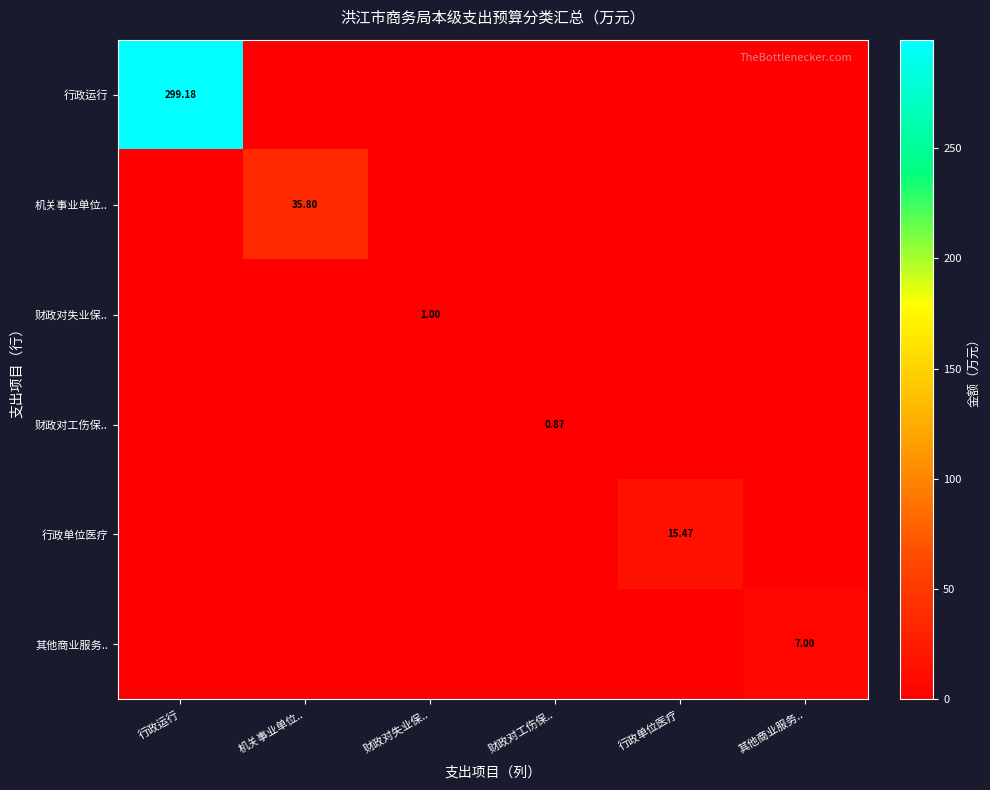

Which series has the largest total across all categories?

行政运行